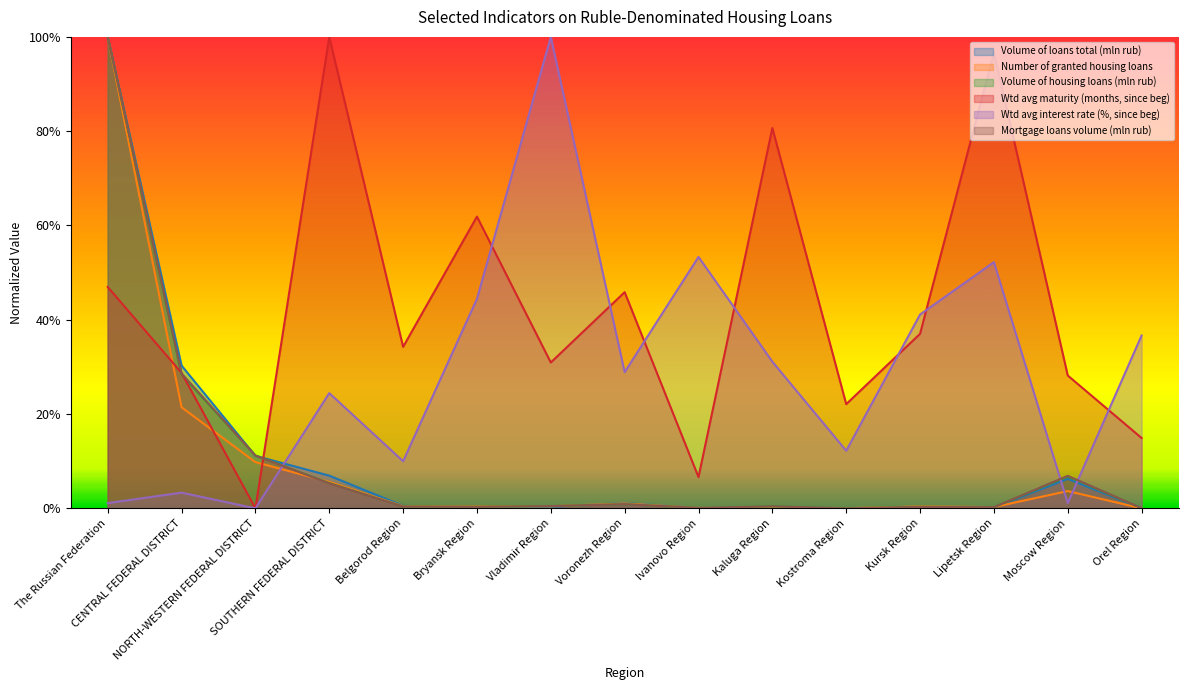

Reading right to left, extract all data points from this chart.

Volume of loans total (mln rub): 0.0	0.1	0.0	0.0	0.0	0.0	0.0	0.0	0.0	0.0	0.0	0.1	0.1	0.3	1.0
Number of granted housing loans: 0.0	0.0	0.0	0.0	0.0	0.0	0.0	0.0	0.0	0.0	0.0	0.1	0.1	0.2	1.0
Volume of housing loans (mln rub): 0.0	0.1	0.0	0.0	0.0	0.0	0.0	0.0	0.0	0.0	0.0	0.1	0.1	0.3	1.0
Wtd avg maturity (months, since beg): 0.1	0.3	1.0	0.4	0.2	0.8	0.1	0.5	0.3	0.6	0.3	1.0	0.0	0.3	0.5
Wtd avg interest rate (%, since beg): 0.4	0.0	0.5	0.4	0.1	0.3	0.5	0.3	1.0	0.4	0.1	0.2	0.0	0.0	0.0
Mortgage loans volume (mln rub): 0.0	0.1	0.0	0.0	0.0	0.0	0.0	0.0	0.0	0.0	0.0	0.1	0.1	0.3	1.0